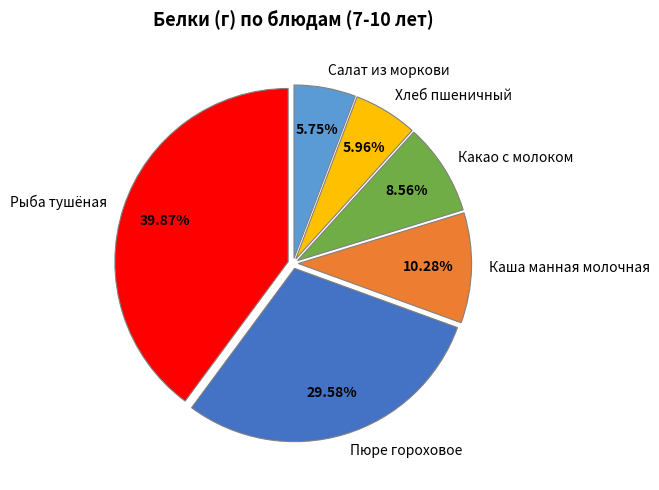

Which slice is the largest?

Рыба тушёная